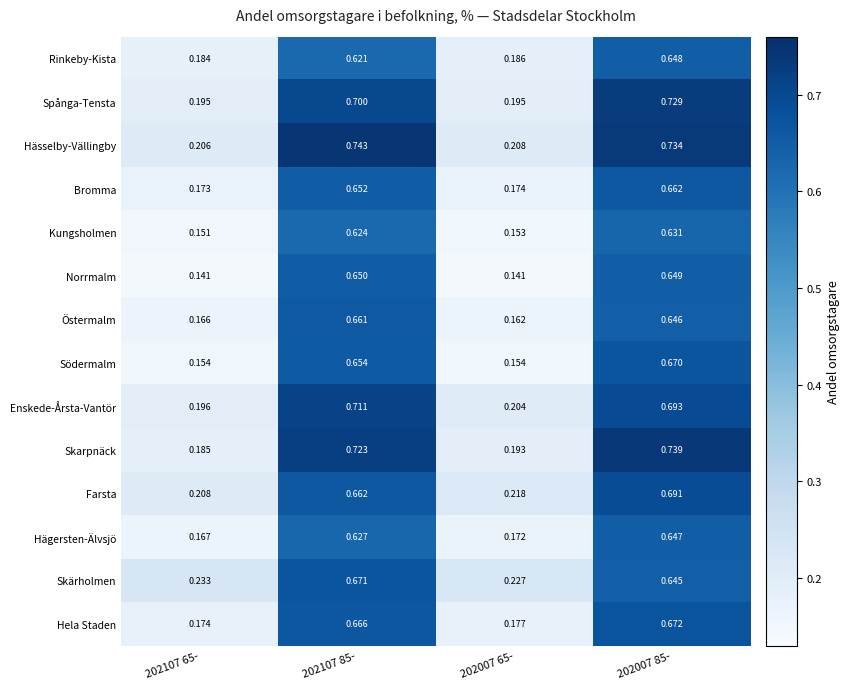

Rank the series at 202007 85- from highest to lowest value.

Skarpnäck, Hässelby-Vällingby, Spånga-Tensta, Enskede-Årsta-Vantör, Farsta, Hela Staden, Södermalm, Bromma, Norrmalm, Rinkeby-Kista, Hägersten-Älvsjö, Östermalm, Skärholmen, Kungsholmen